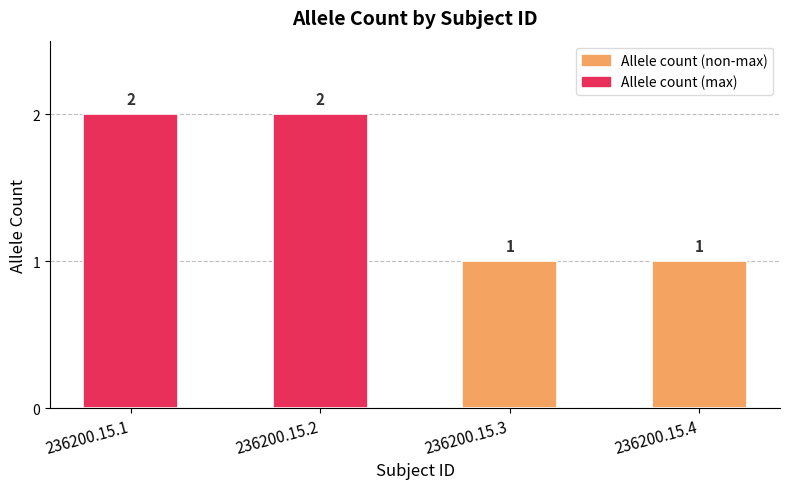

Is it true that the value at 236200.15.1 is 2?

True